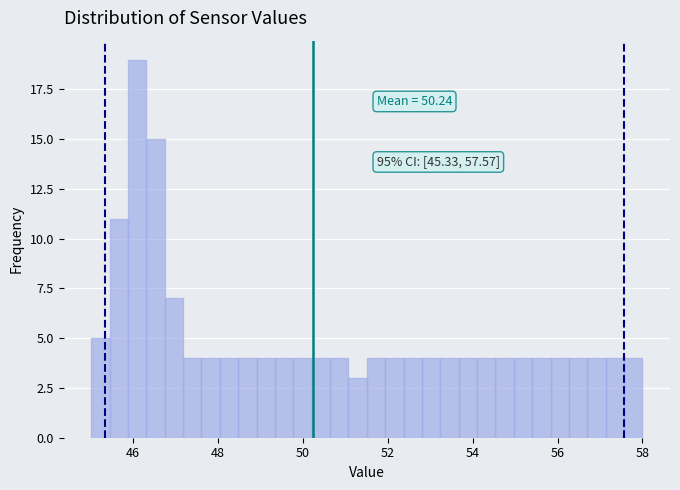

Around what value on the x-axis is the tallest bar? Give the approximate position of its centre, as read against the axis.

46.0